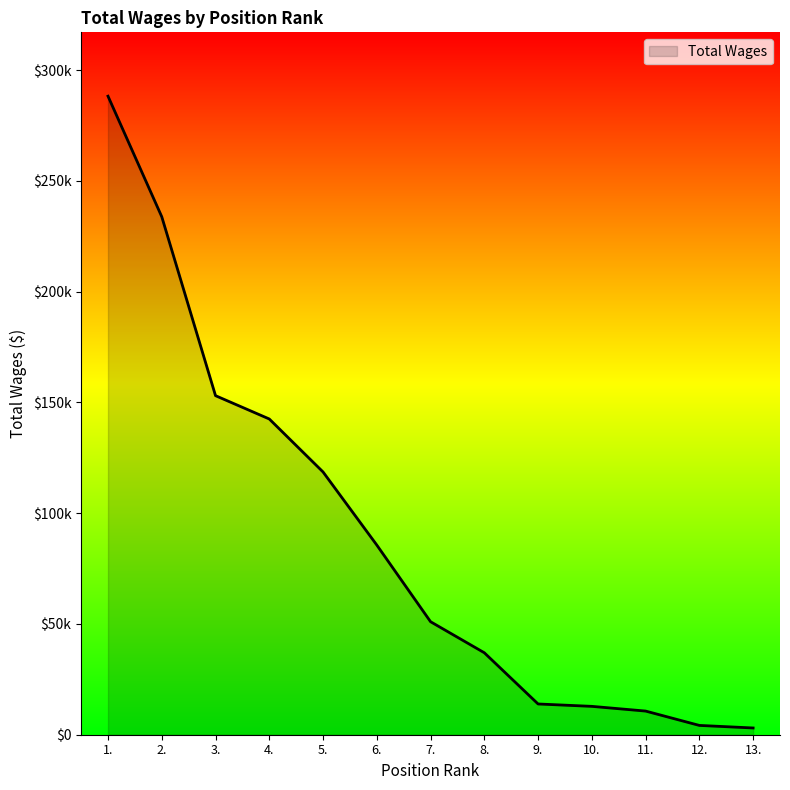

Does the chart display data point markers on the line(s)?

No